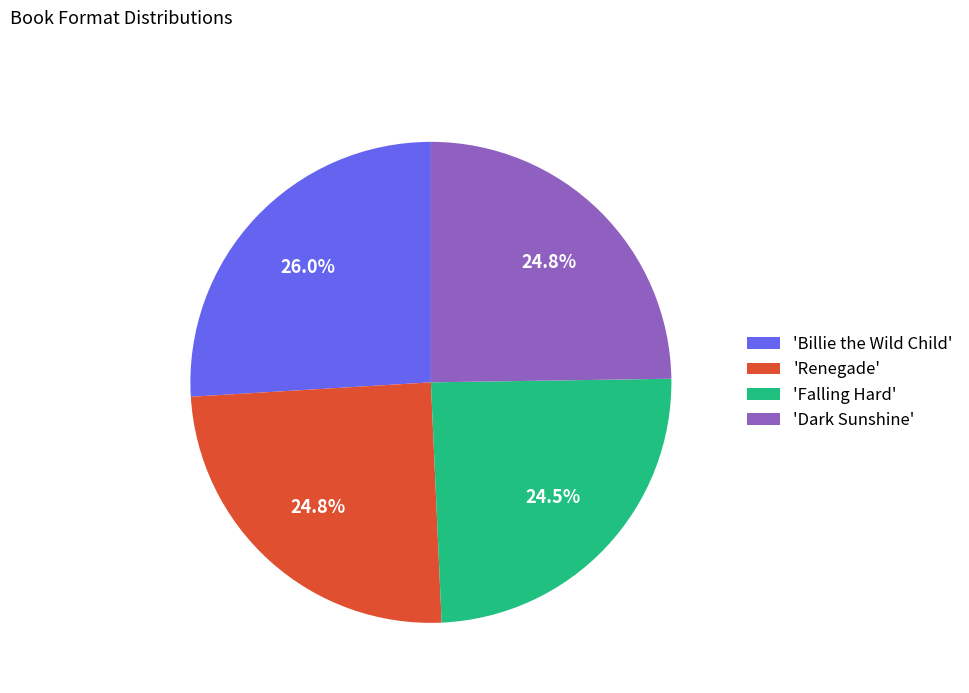

Which slice is the largest?

'Billie the Wild Child'